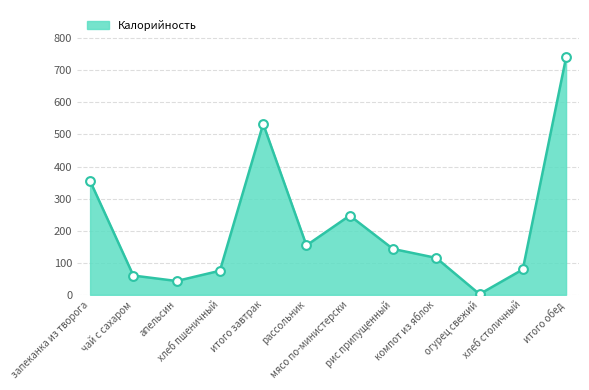

What is the change in value from апельсин to рис припущенный?

+100